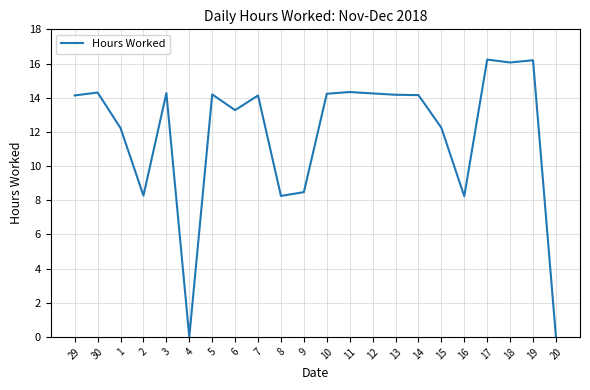

Which has a higher value, 15 or 16?

15